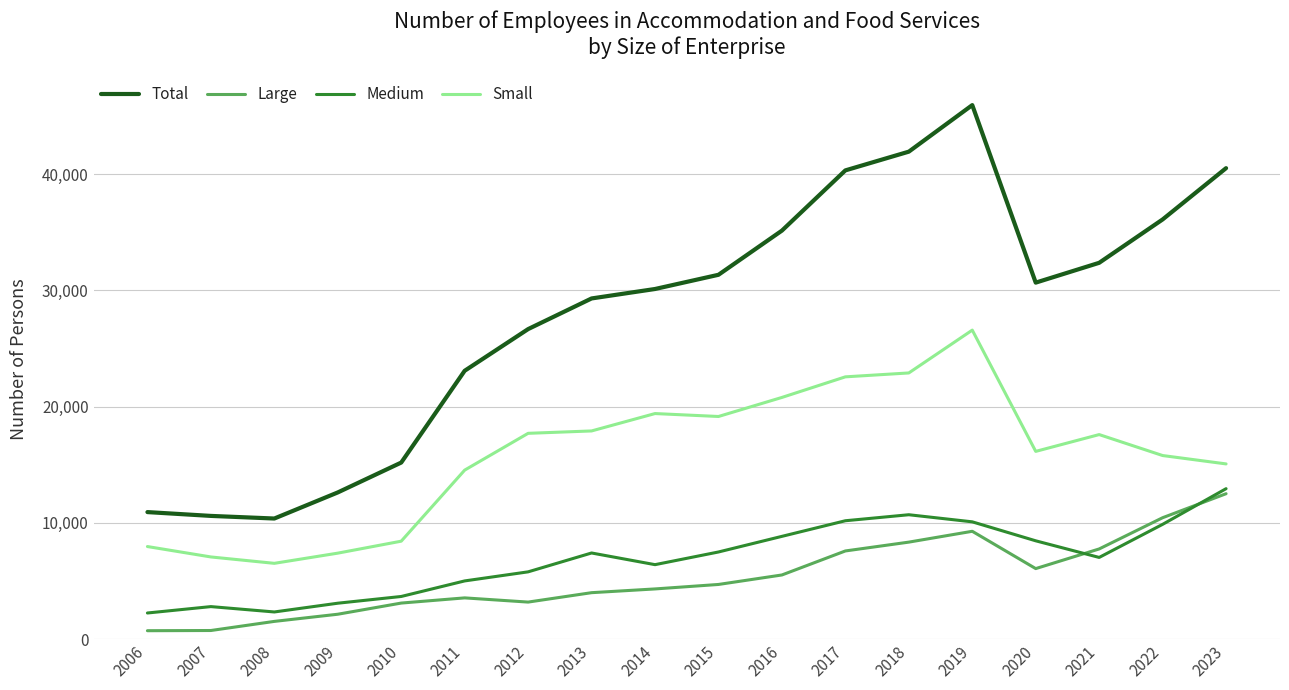

Which category has the highest value across all series?

2019